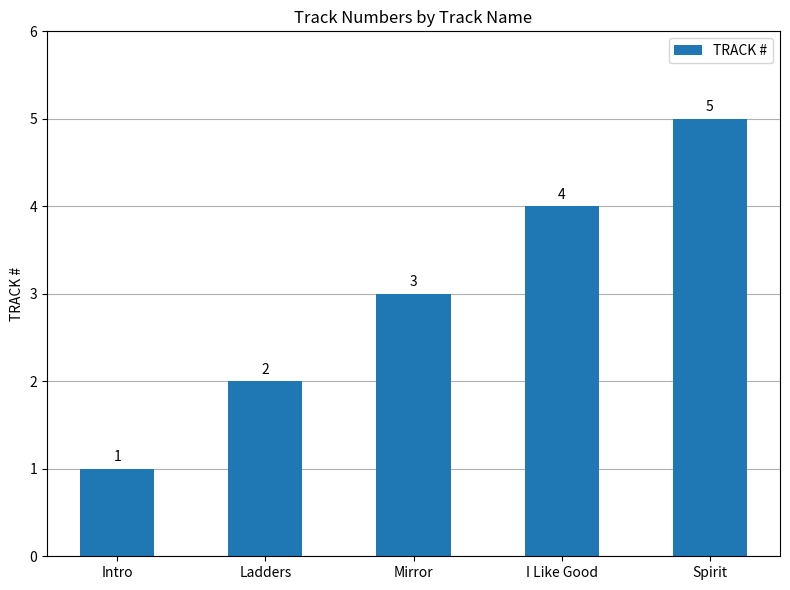

Rank the categories by value from highest to lowest.

Spirit, I Like Good, Mirror, Ladders, Intro